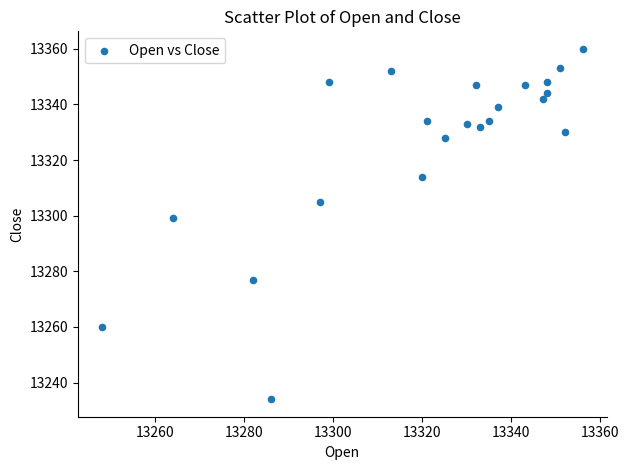

What is the range of Y values (max minus min)?

126